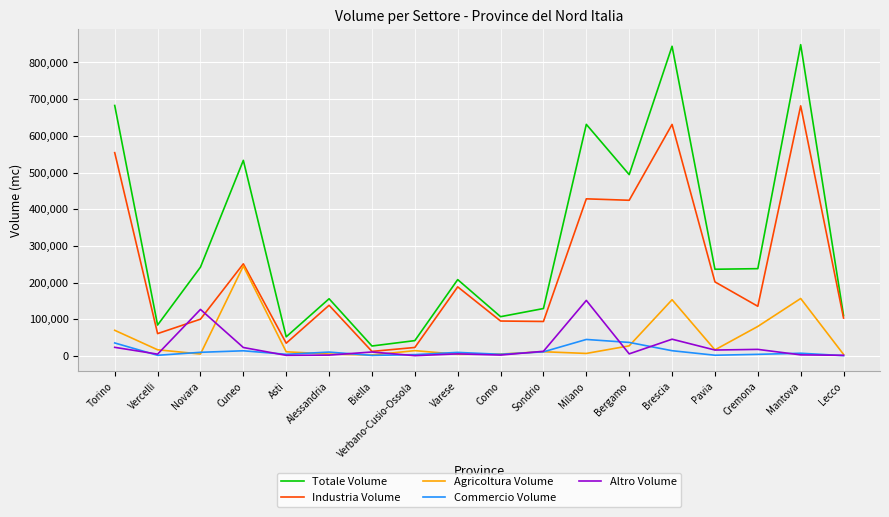

What is the sum of the Altro Volume values at Biella and Cremona?

28539